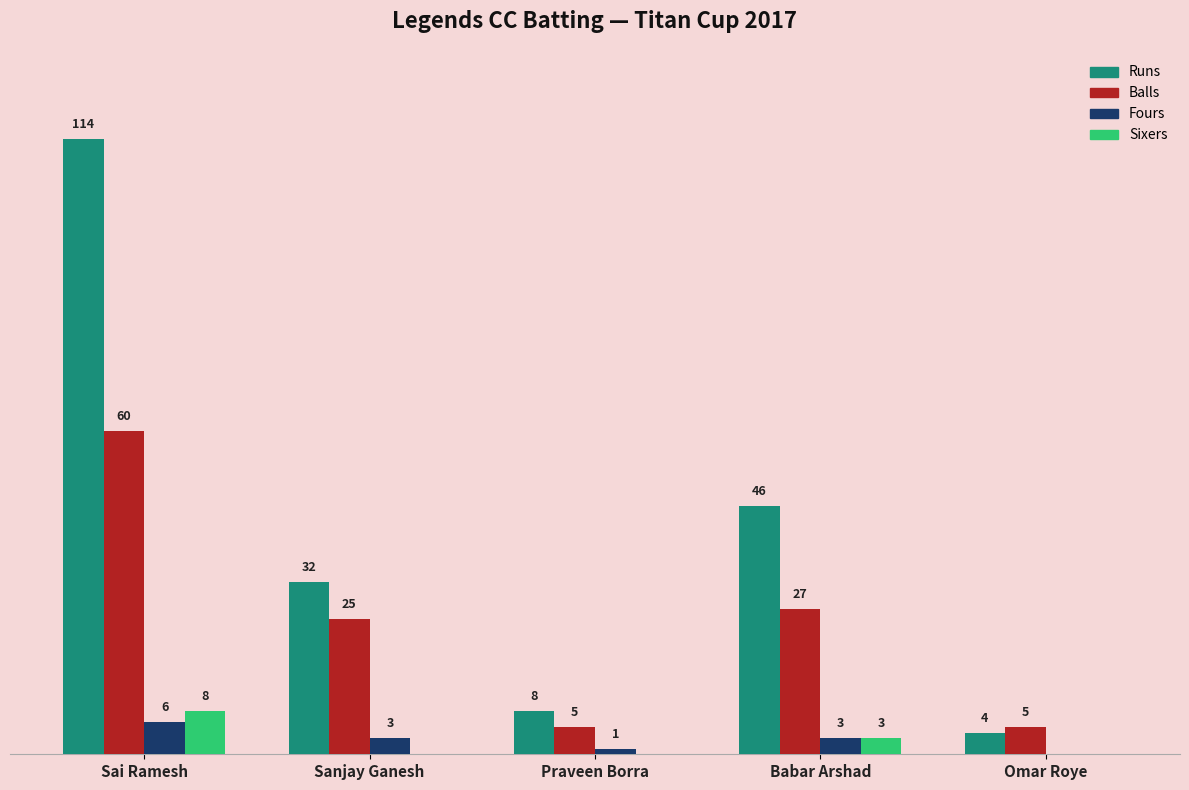

Is the value of Fours at Praveen Borra greater than the value of Sixers at Sanjay Ganesh?

Yes